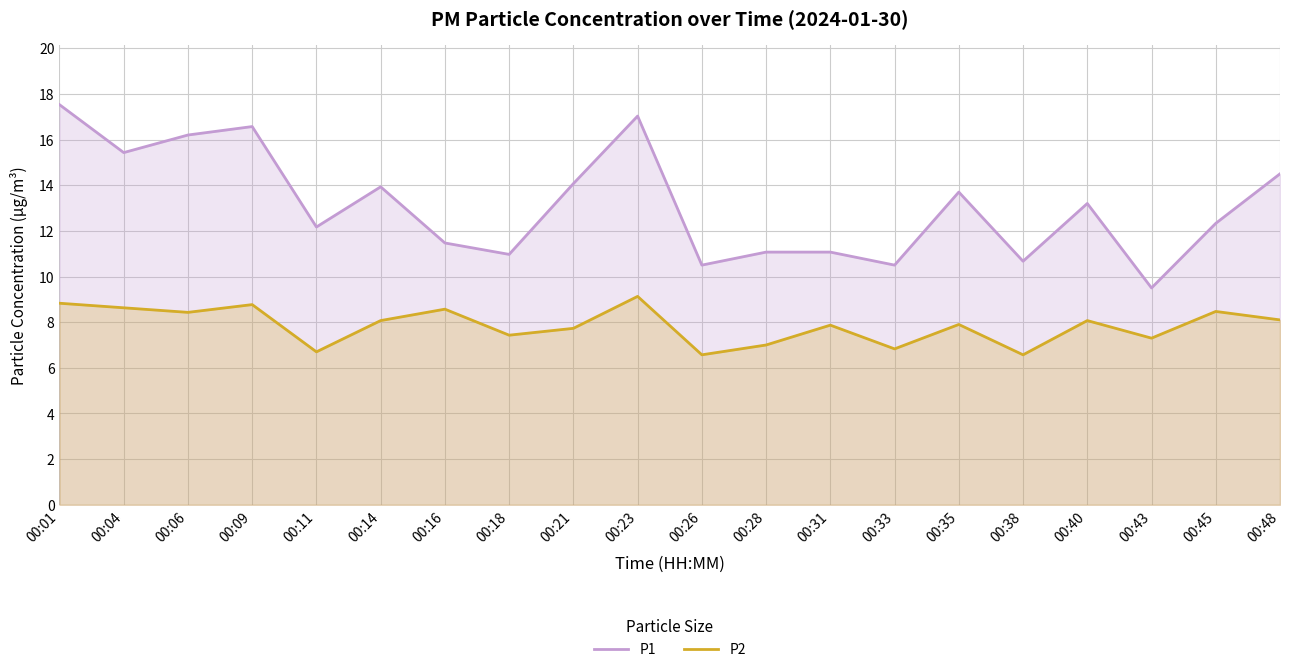

Where is the first local maximum for P1?

00:09